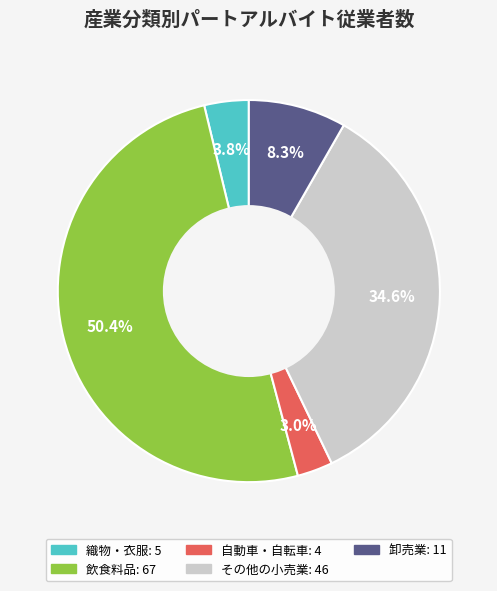

Is there any slice that represents more than half of the pie?

Yes